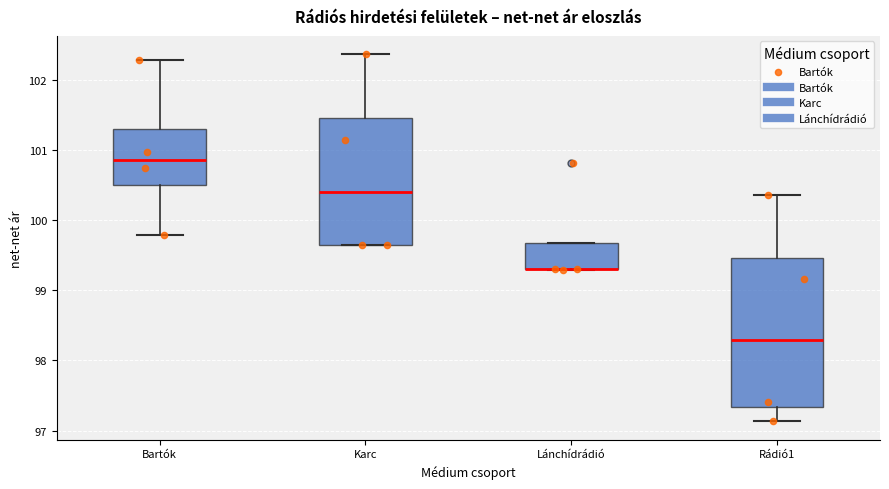

Which box is the tallest, from its lower edge to its upper edge?

Rádió1